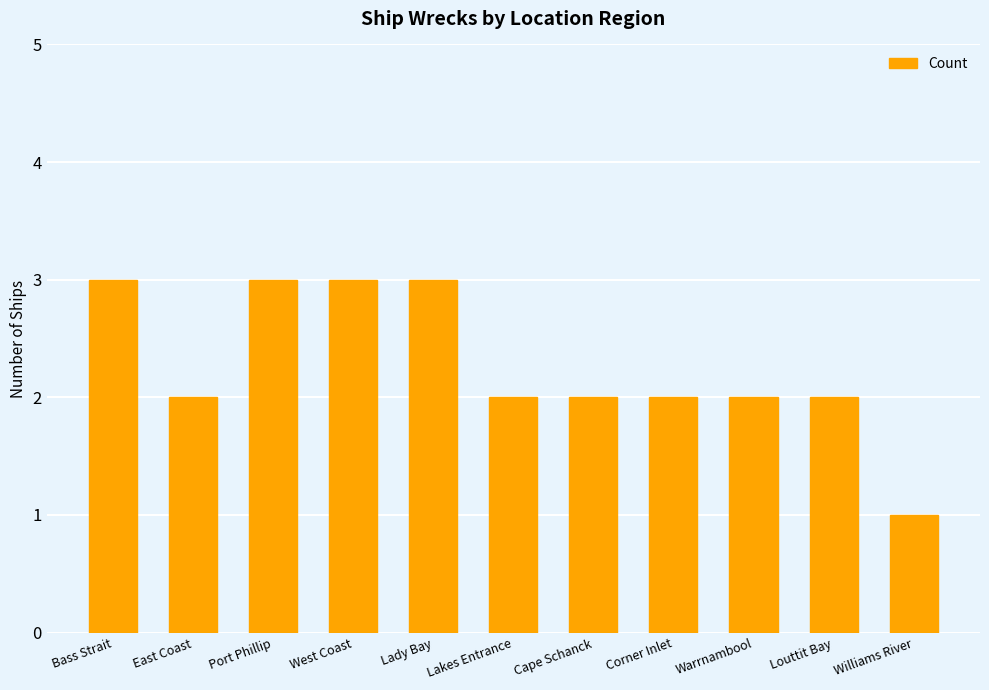

Does the chart contain any negative values?

No